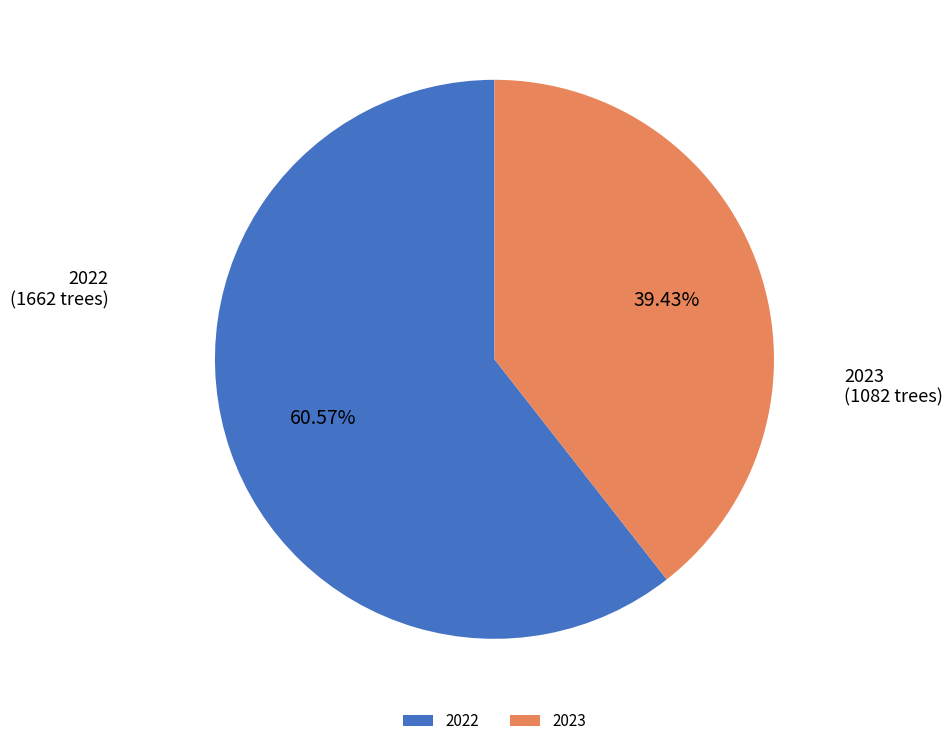

What is the ratio of the value at 2022 to the value at 2023?

1.5